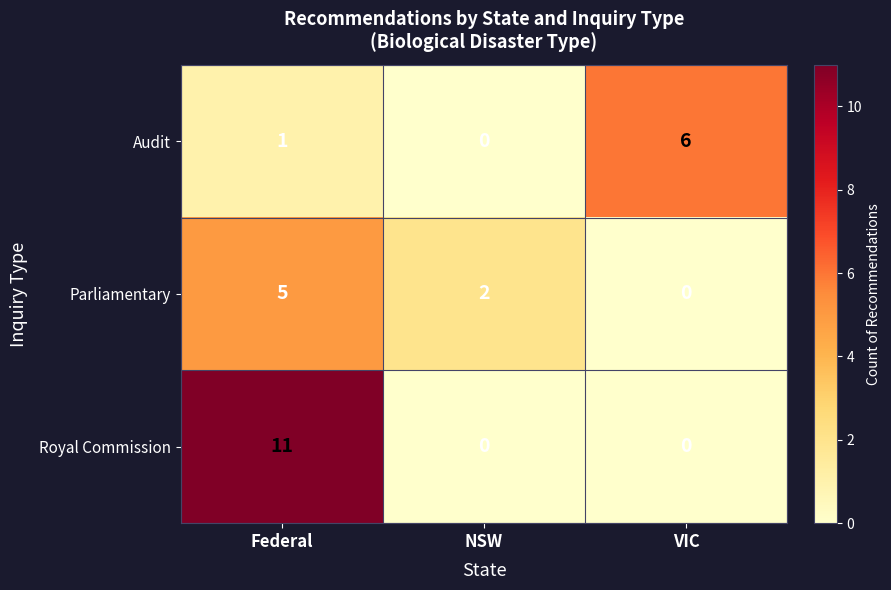

True or false: Audit has a value of 0 at NSW.

True